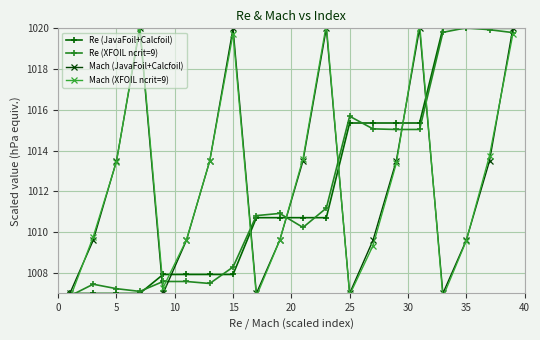

Which series has the largest total across all categories?

Mach (JavaFoil+Calcfoil)